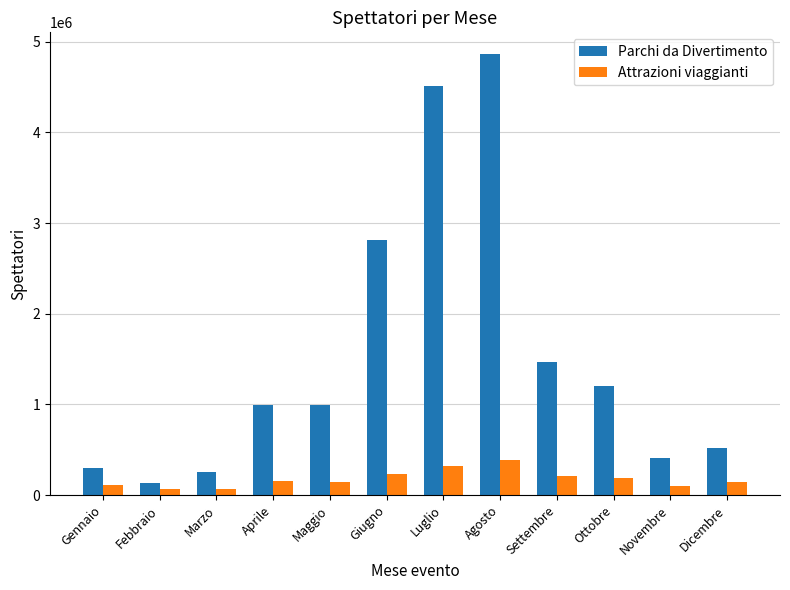

What is the greatest value displayed?

4861221